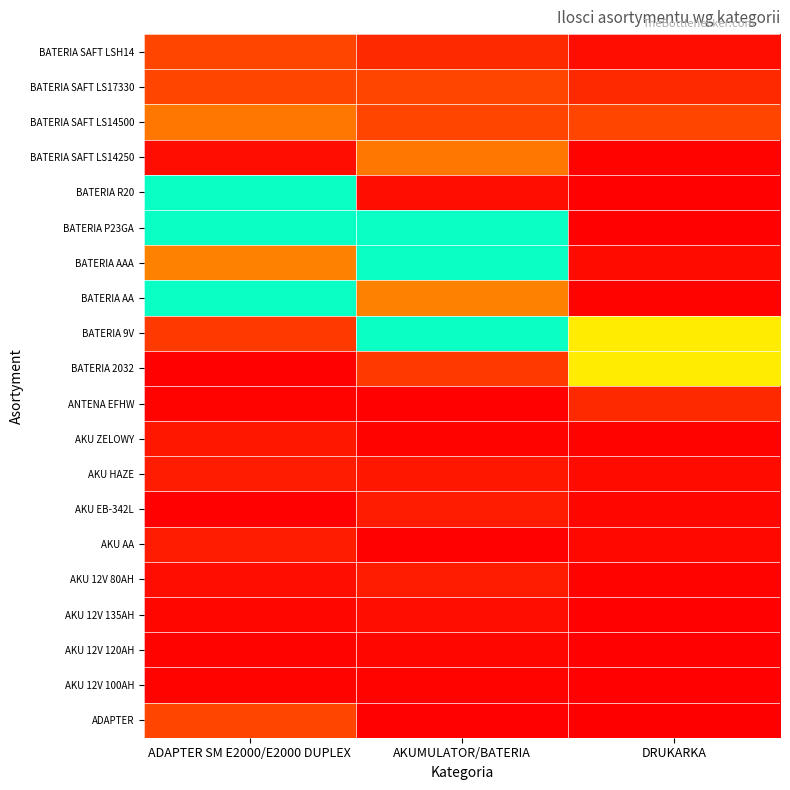

Which has a higher value, ADAPTER SM E2000/E2000 DUPLEX or AKUMULATOR/BATERIA?

ADAPTER SM E2000/E2000 DUPLEX